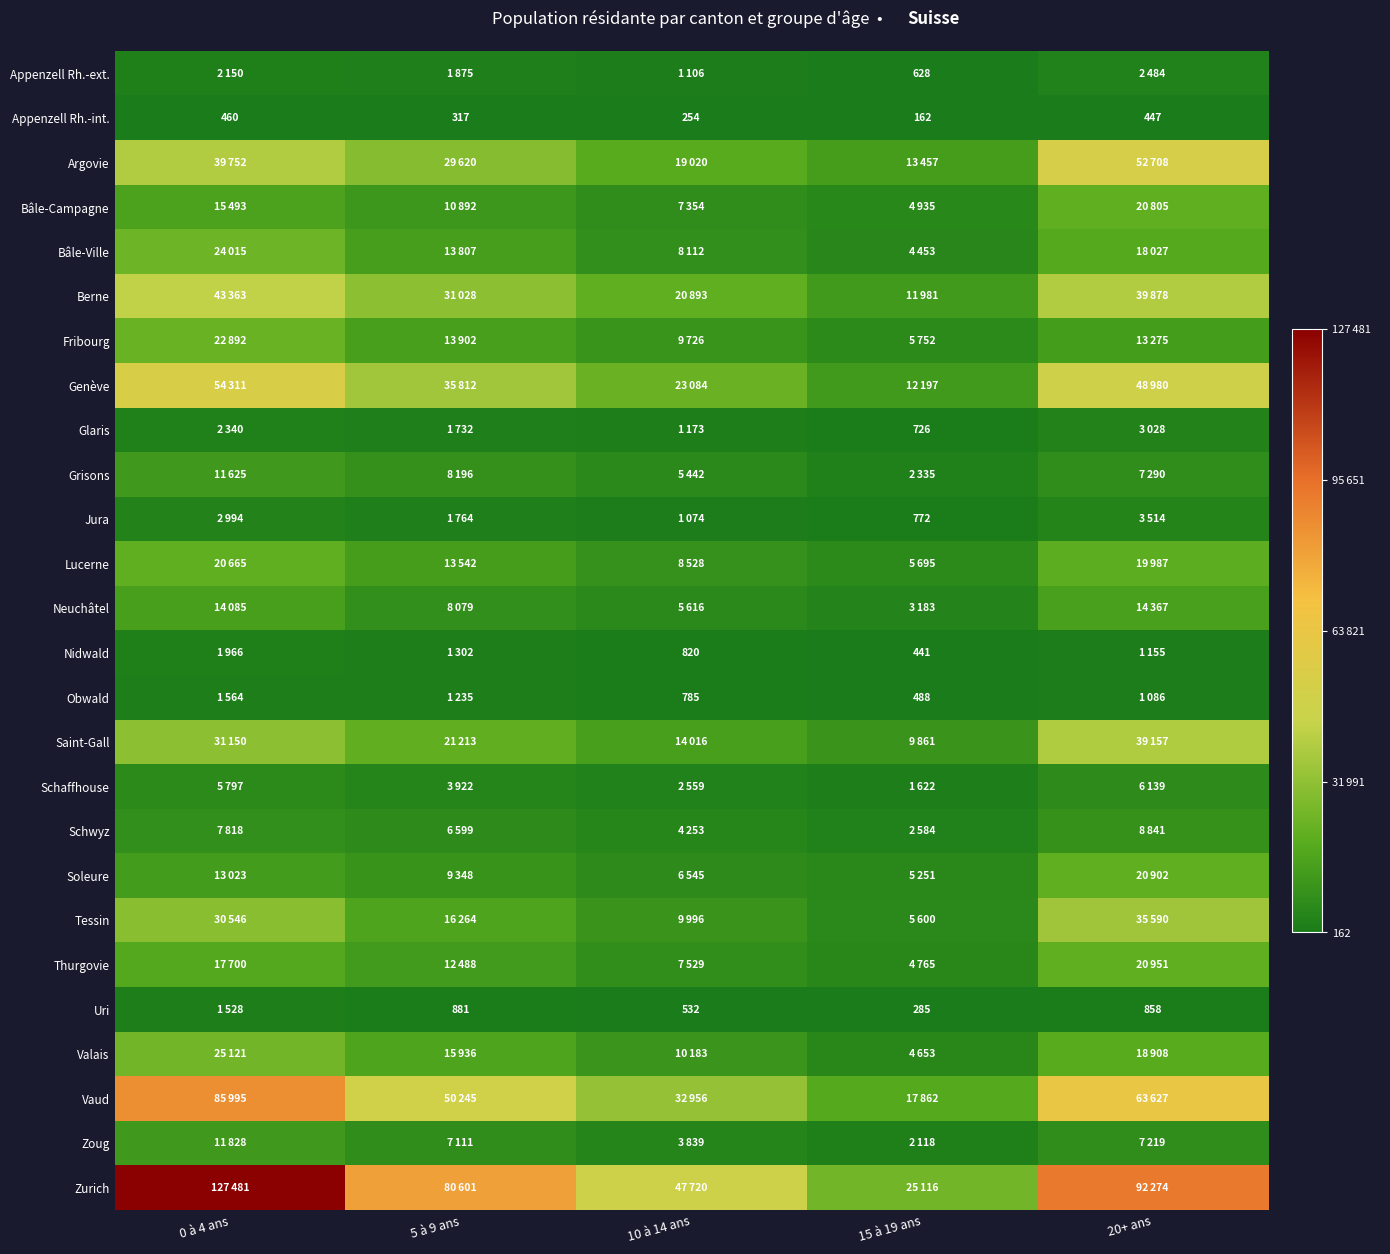

What is the difference between the maximum and minimum values in the Appenzell Rh.-int. series?

298